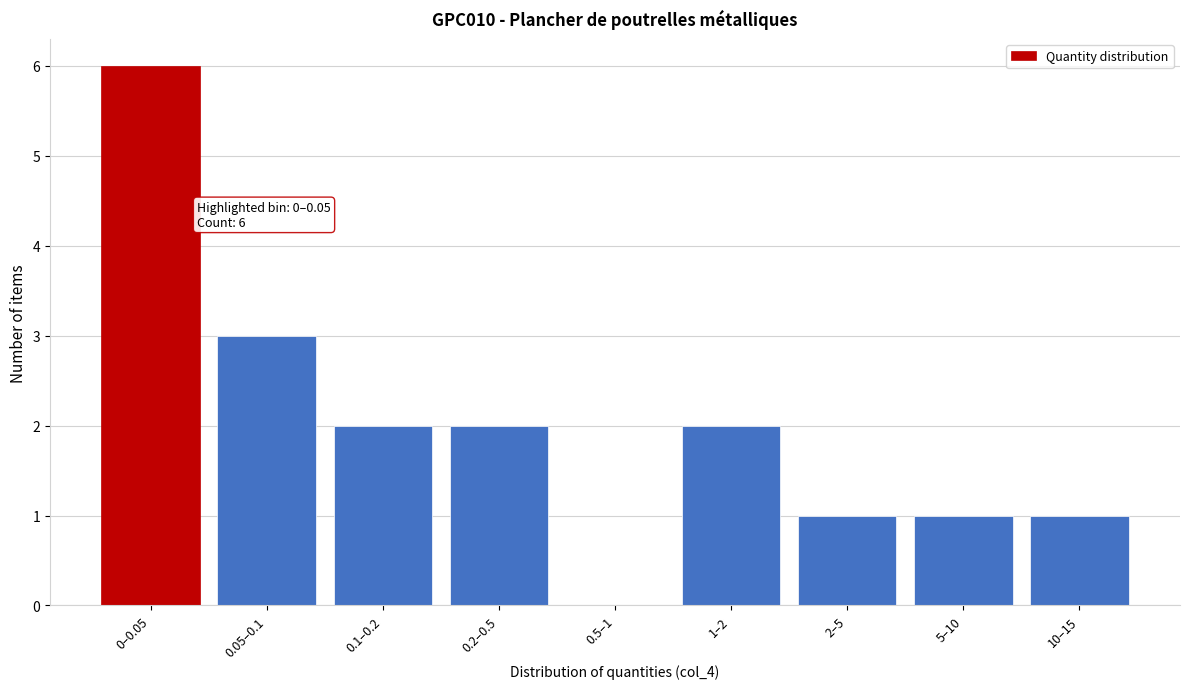

Reading left to right, transcribe all the data shown in this chart.

0–0.05=6	0.05–0.1=3	0.1–0.2=2	0.2–0.5=2	0.5–1=0	1–2=2	2–5=1	5–10=1	10–15=1